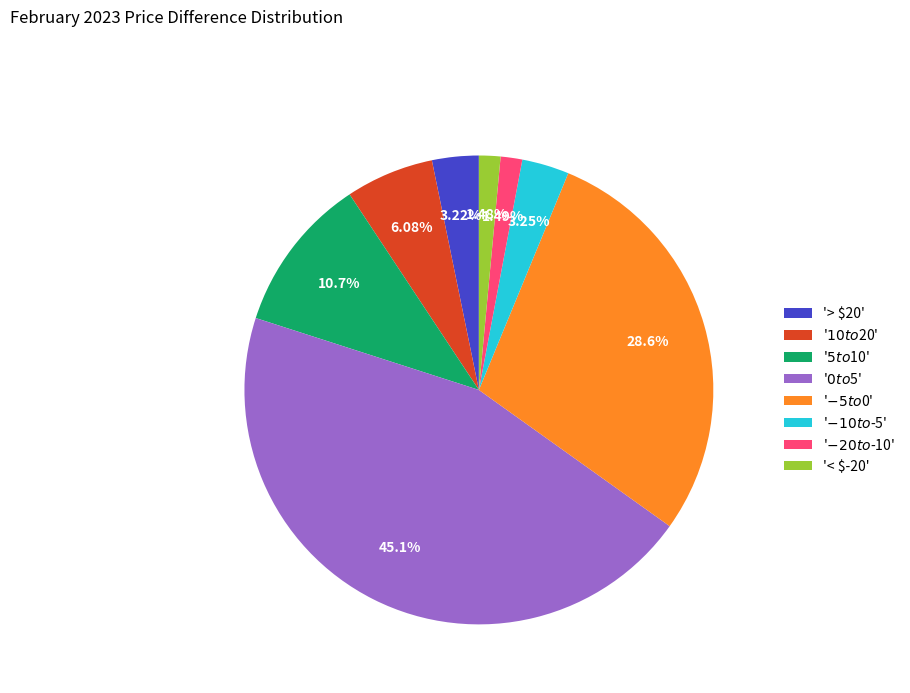

Does any single category account for the majority?

No